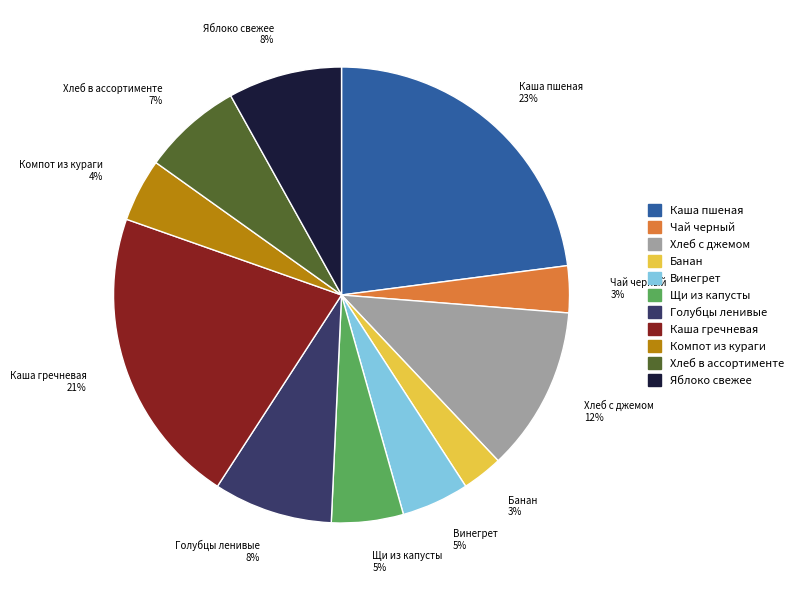

Combined, do Хлеб в ассортименте 7% and Голубцы ленивые 8% account for over 50%?

No